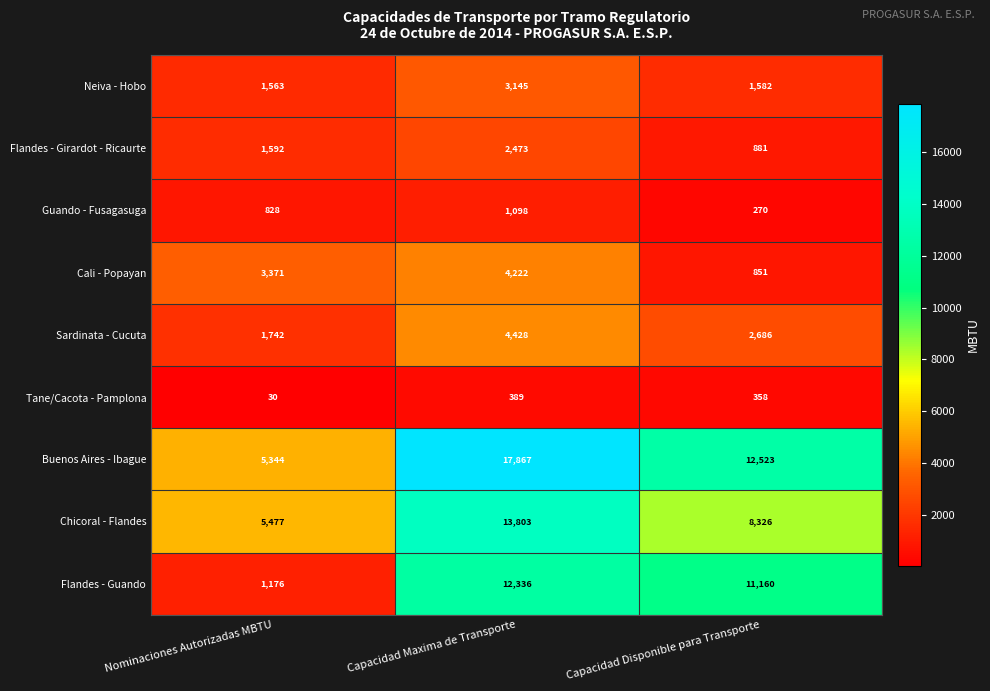

How many Guando - Fusagasuga values are between 270 and 1098?

3